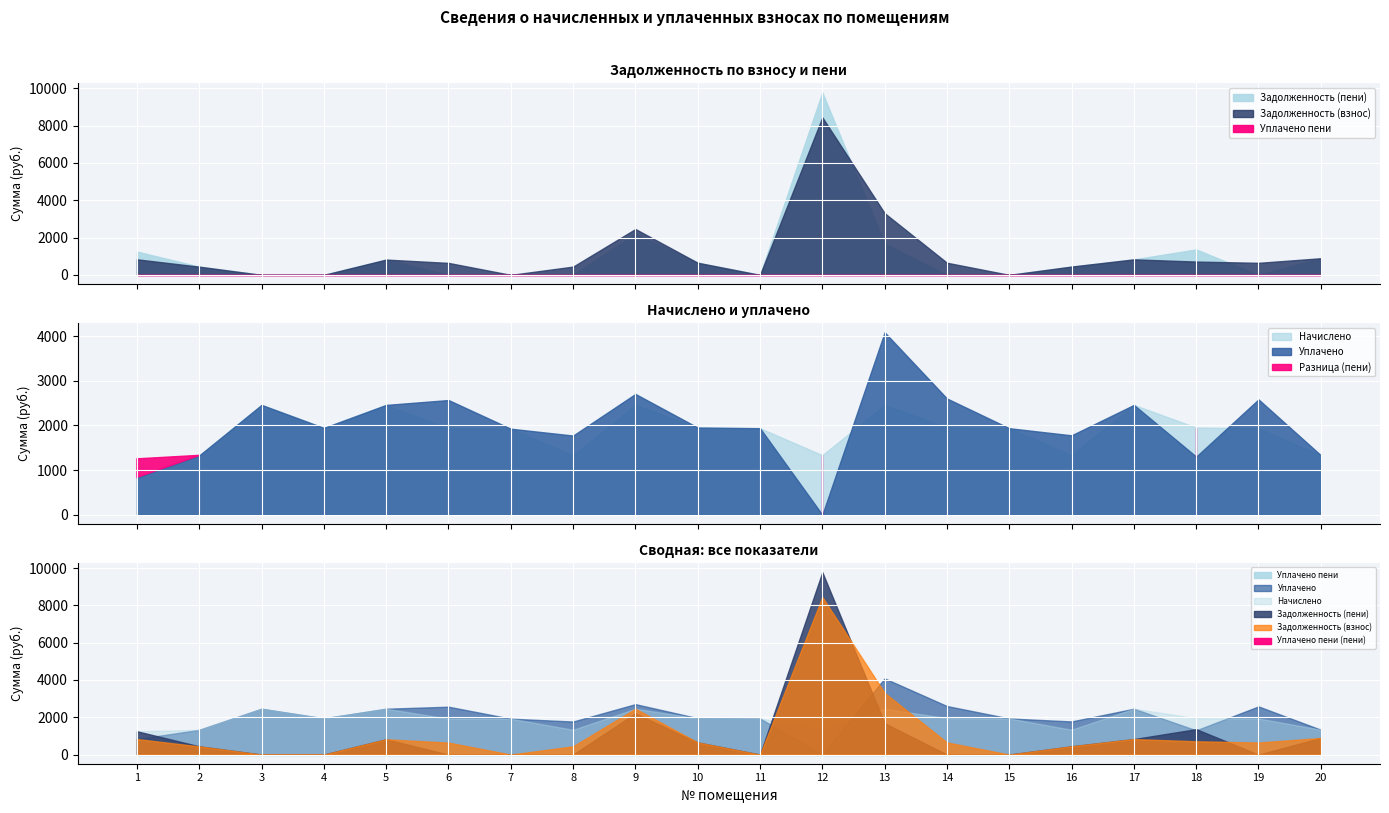

True or false: Задолженность (взнос) has more than 1 interior local peaks.

True